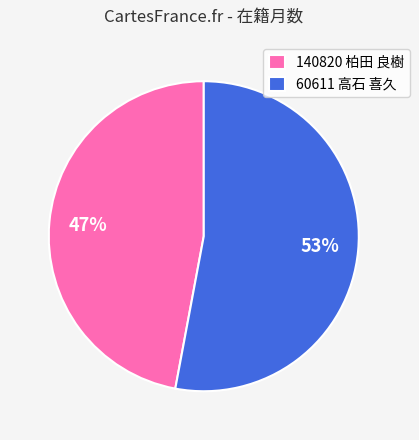

Approximately how many times larger is the value at 60611 高石 喜久 compared to 140820 柏田 良樹?

1.1